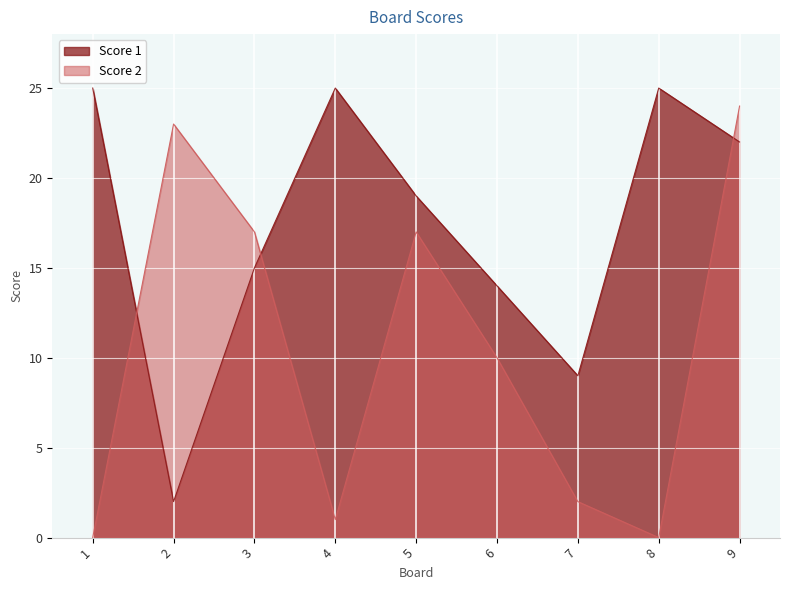

In Score 1, how many points are higher than both neighbors (excluding endpoints)?

2